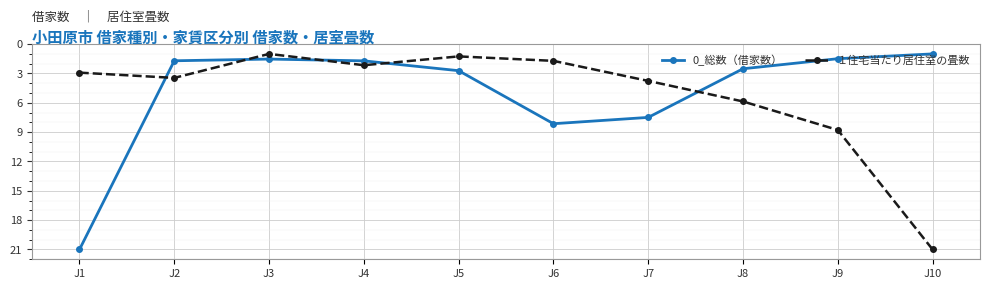

At which label does 0_総数（借家数） reach its minimum?

J10